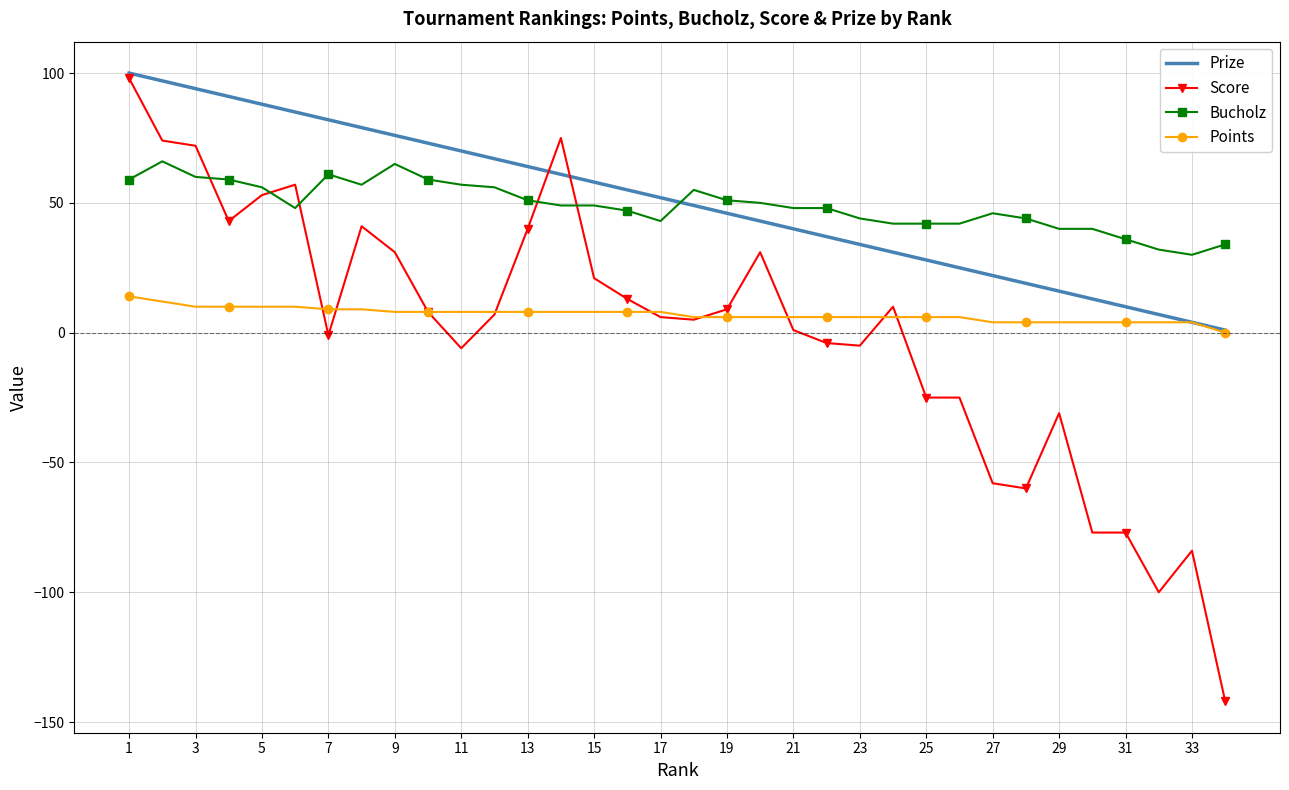

Which series has the widest spread of values?

Score